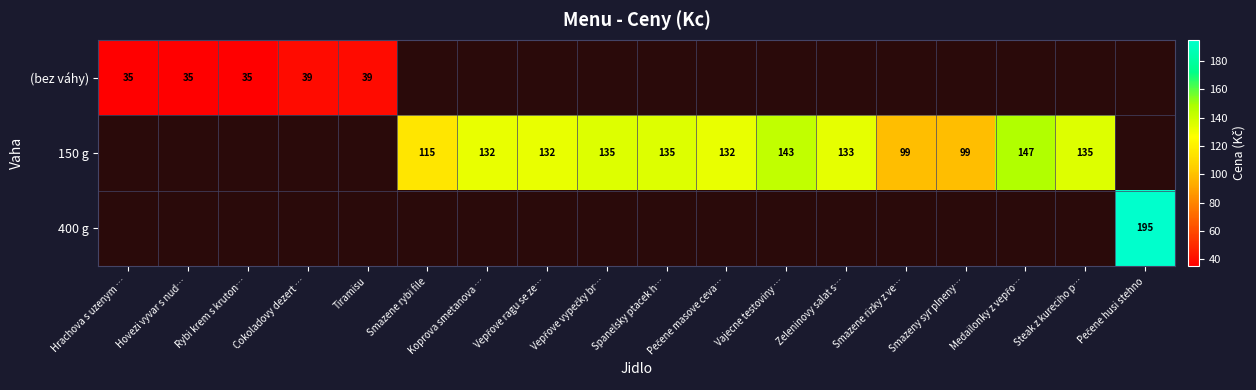

The 150 g series shows 201 at Koprova smetanova …. True or false?

False